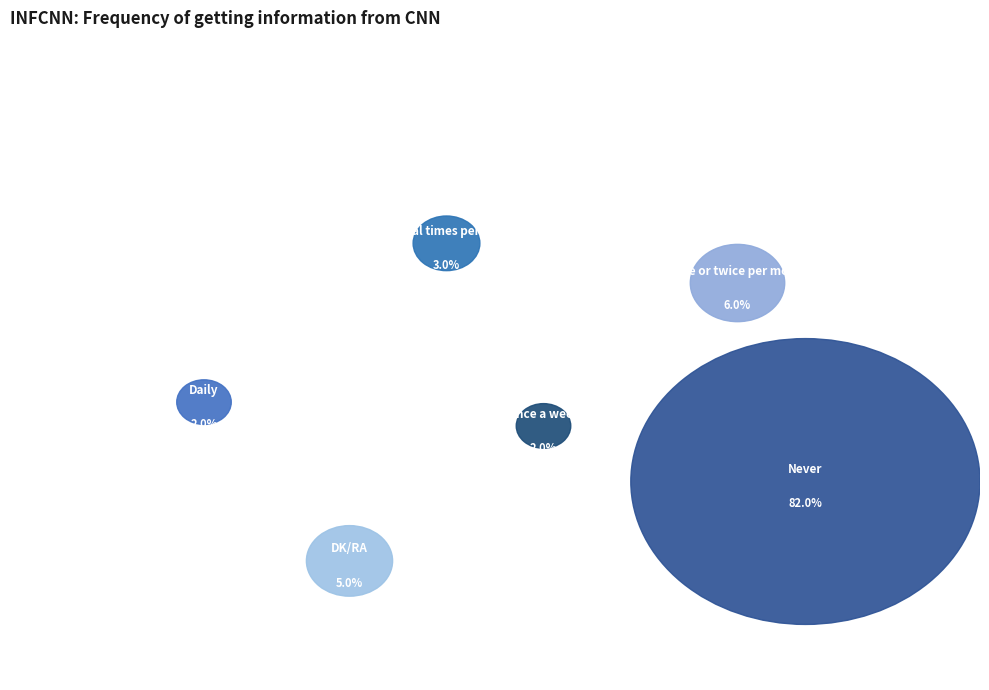

Which category has the smallest portion of the pie?

Daily